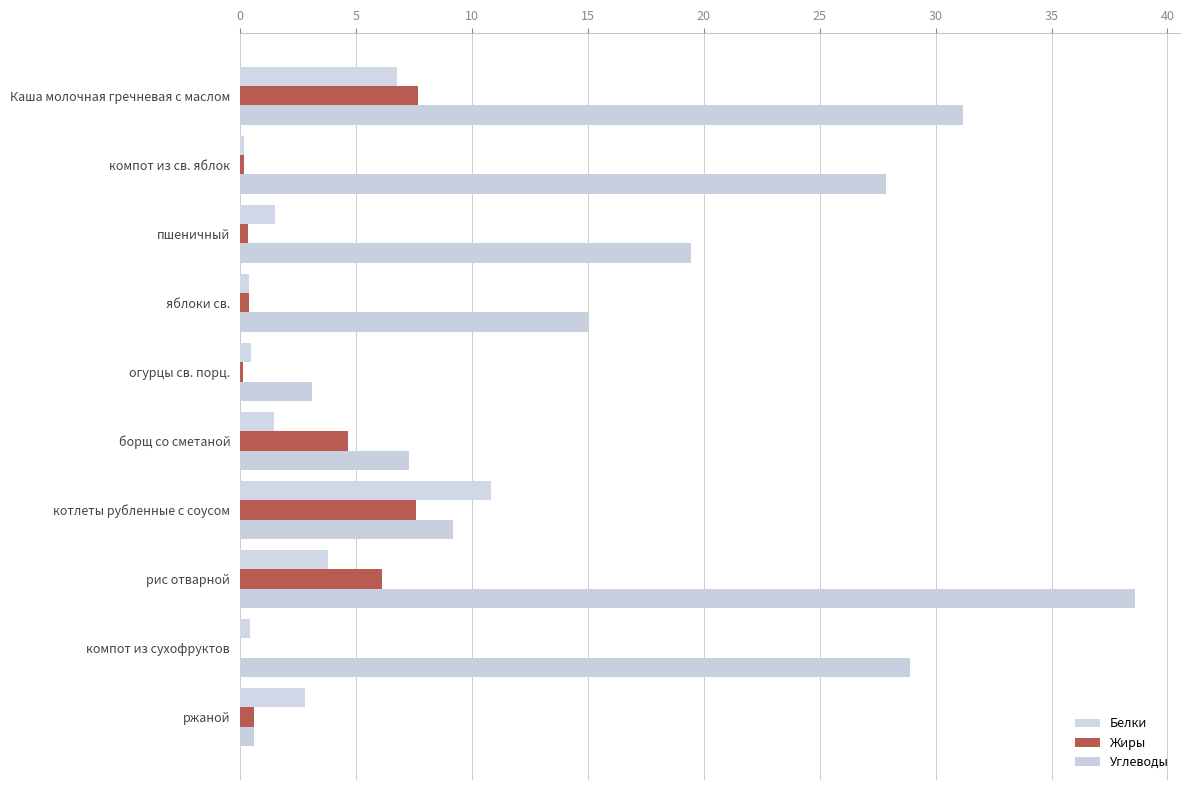

Which series has the largest total across all categories?

Углеводы